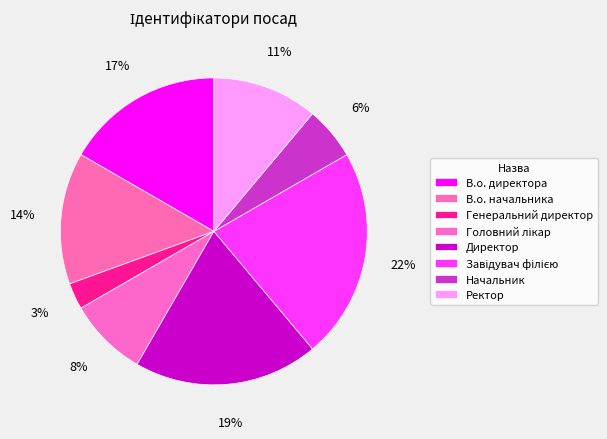

What is the ratio of the value at В.о. директора to the value at Начальник?

3.0